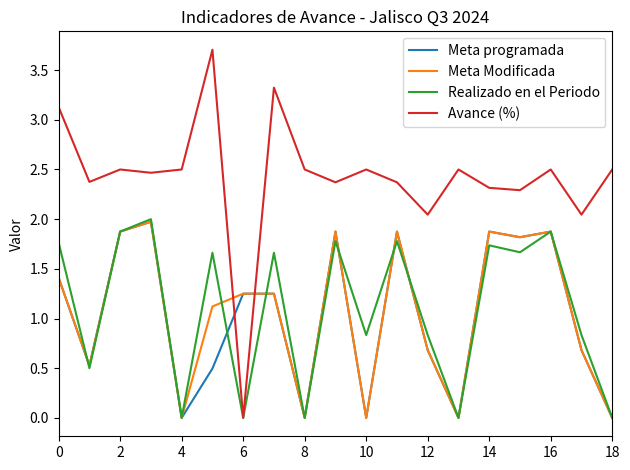

Count the number of data series in this chart.

4